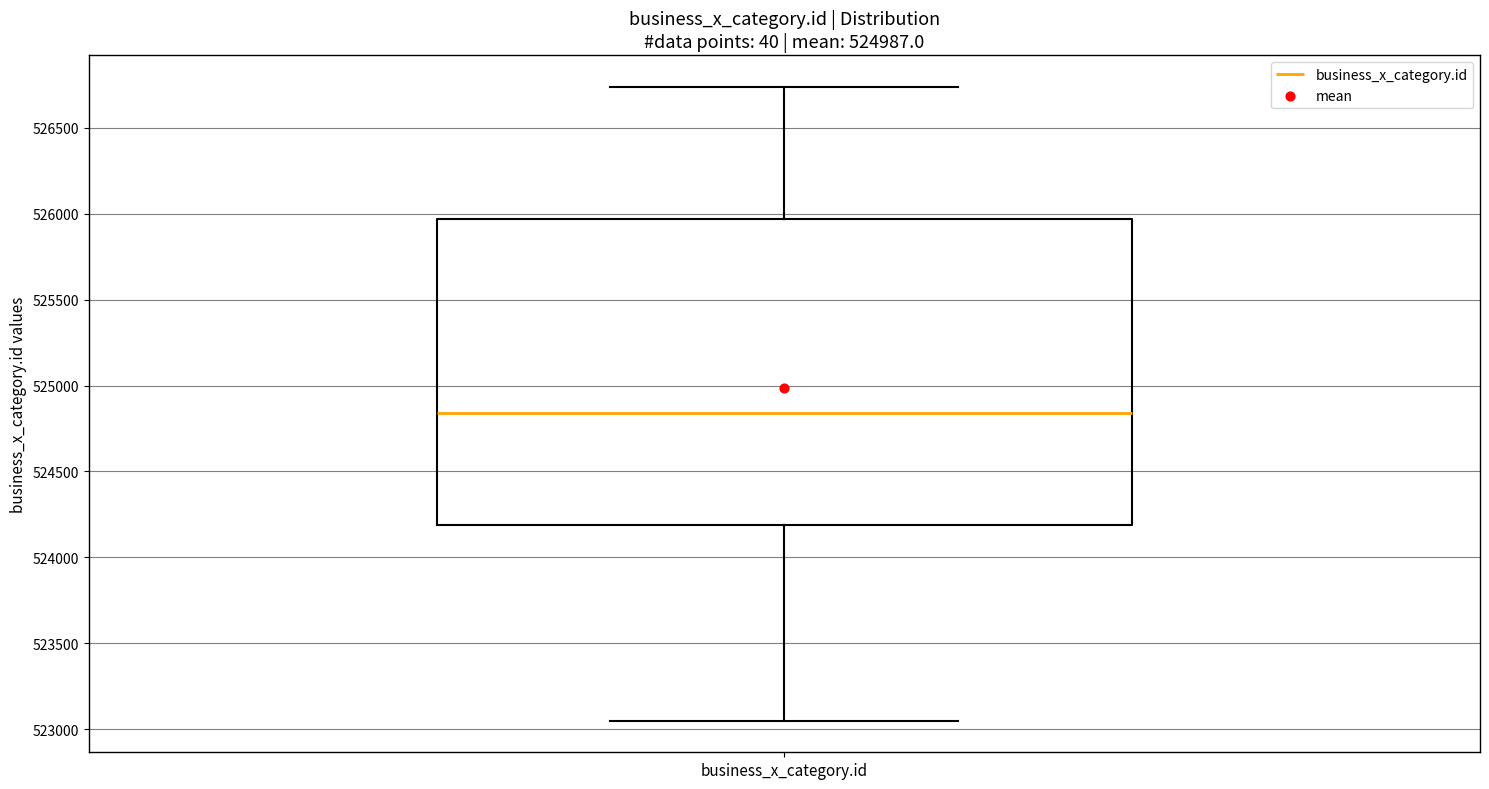

Read this box plot against the y-axis: the position of the median line, the range covered by the box, and the ends of both whiskers. The values are not printed on the chart, so give them approximately, as read against the axis.

median 524850, box 524200 to 525950, whiskers 523050 to 526750